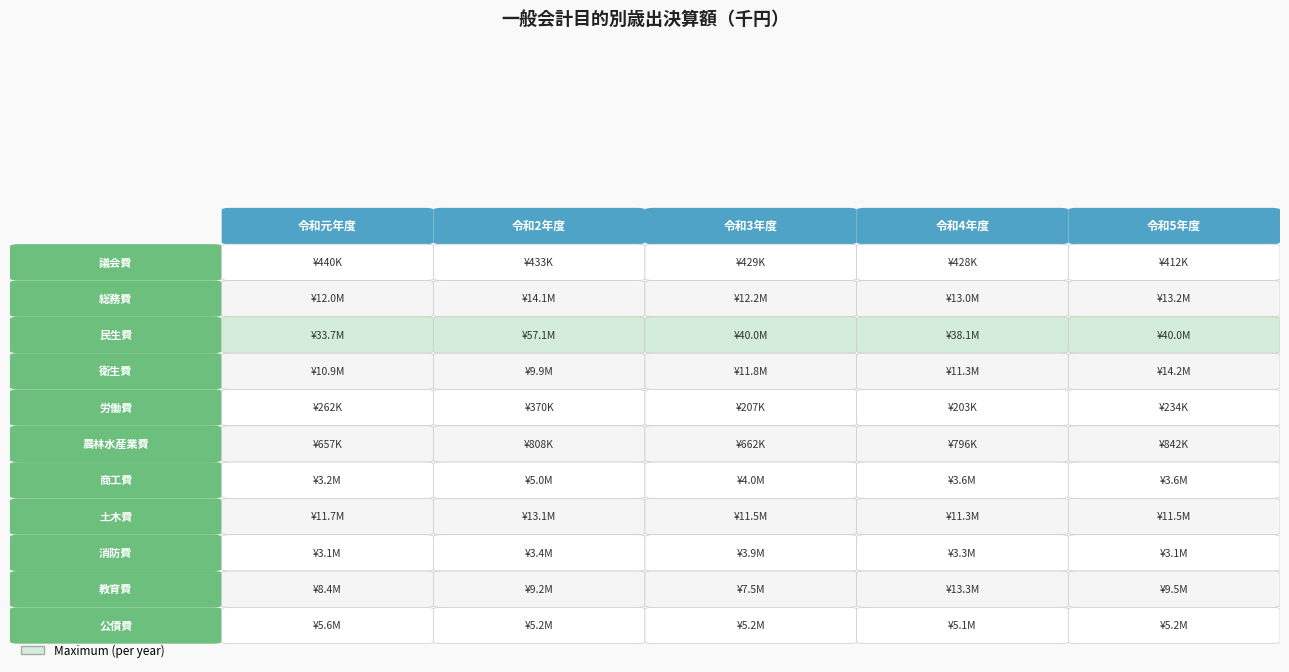

Which series has the largest total across all categories?

民生費